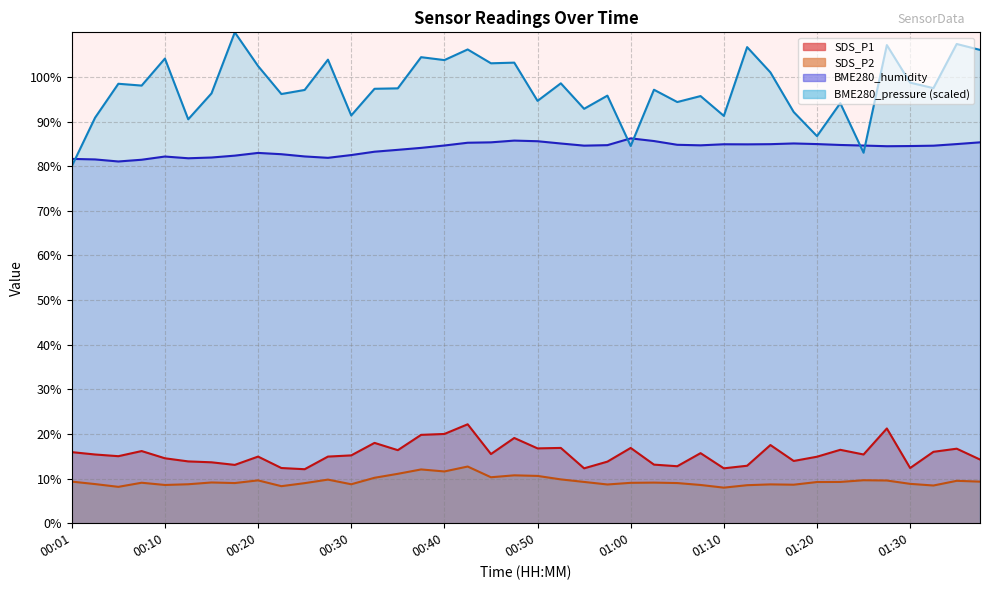

Rank the series by their maximum value, from highest to lowest.

BME280_pressure, BME280_humidity, SDS_P1, SDS_P2